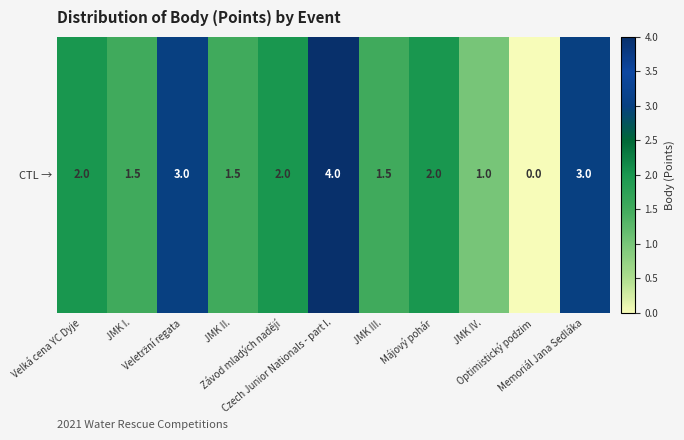

What is the maximum value shown in the chart?

4.0